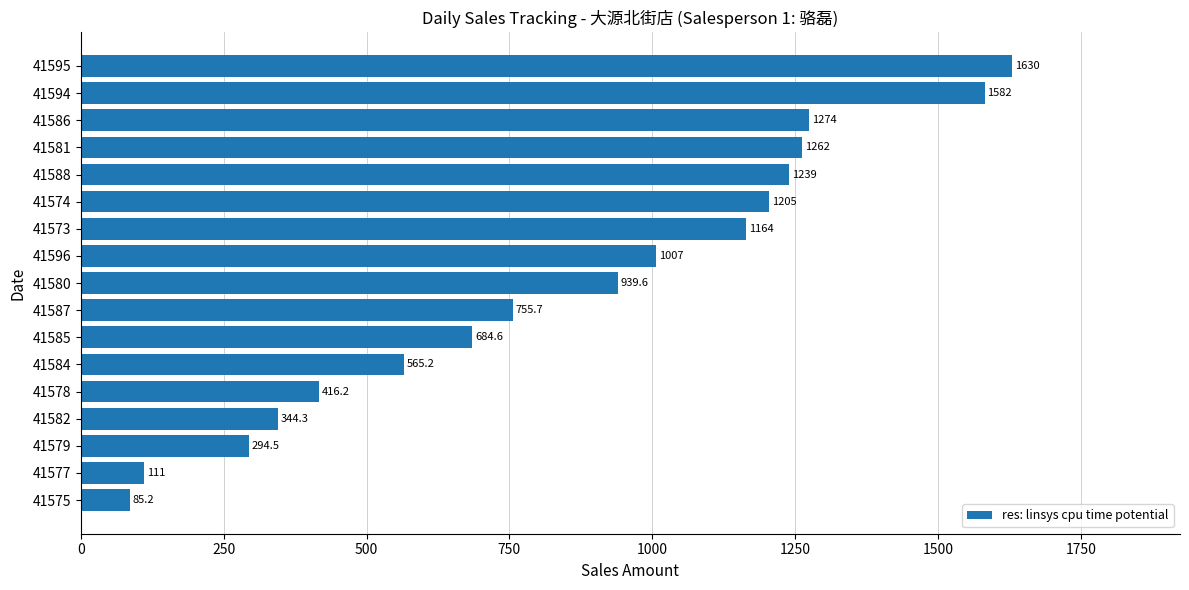

How many values are below 939?

8